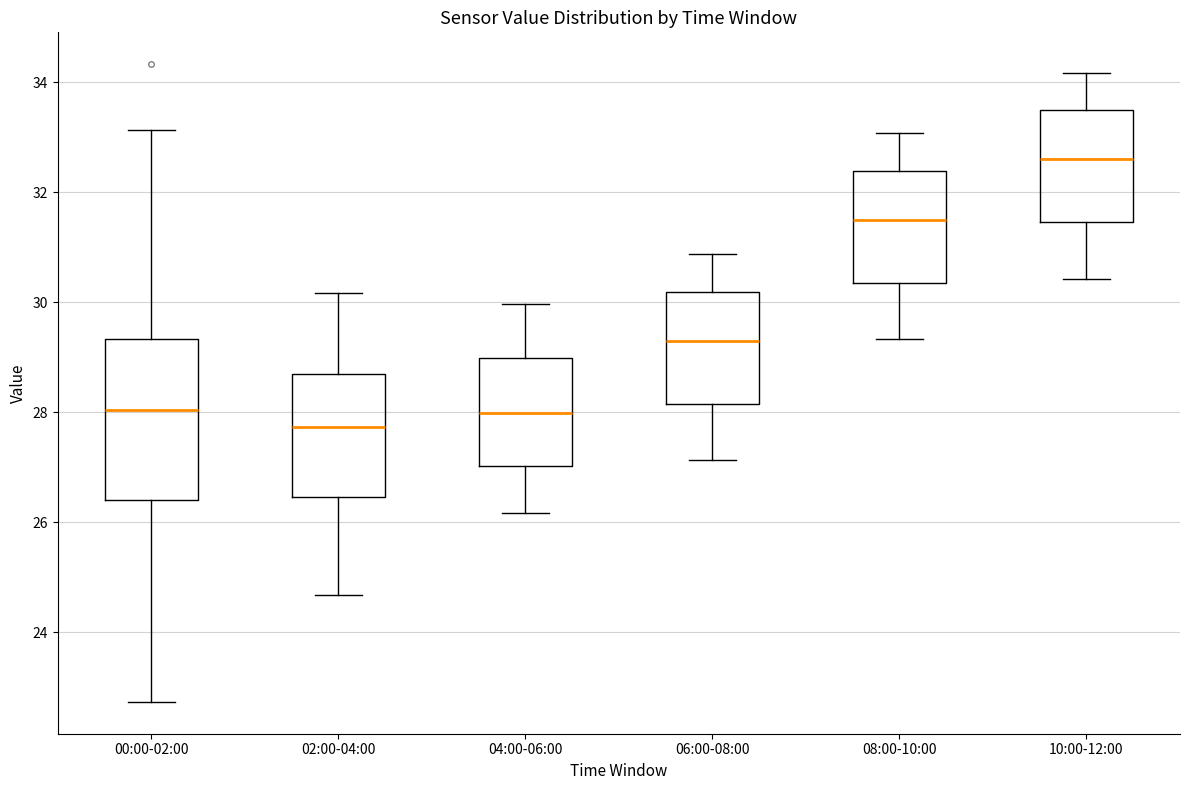

Which box has the lowest median line?

02:00-04:00